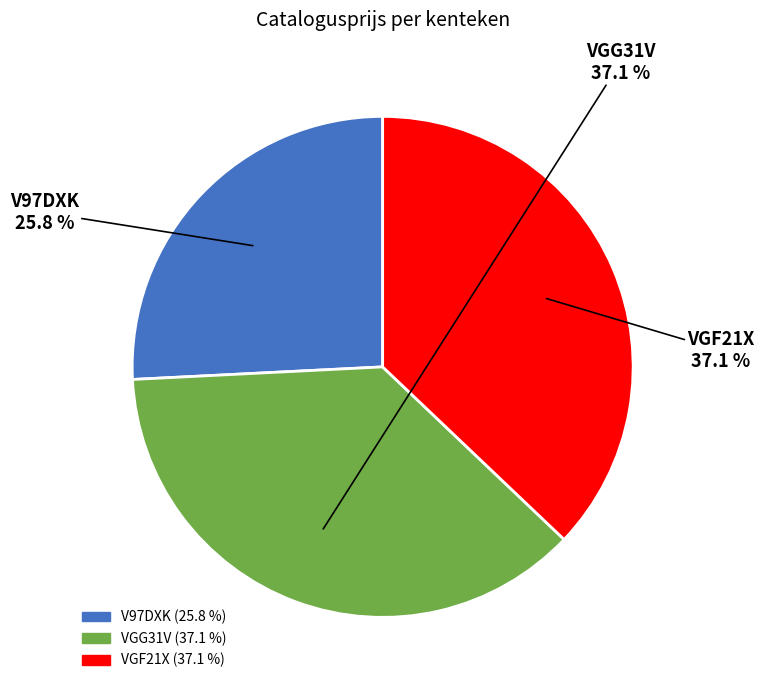

To the nearest percent, what is the average slice percentage?

33%